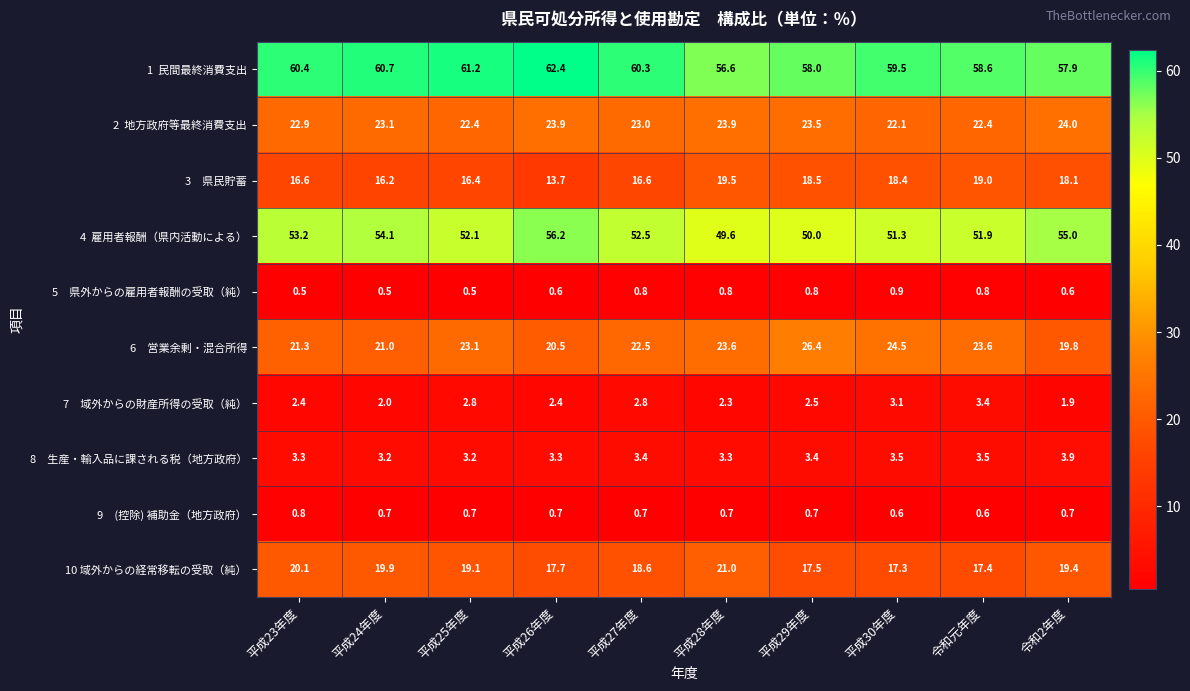

What is the total value across all series at 平成27年度?

201.2